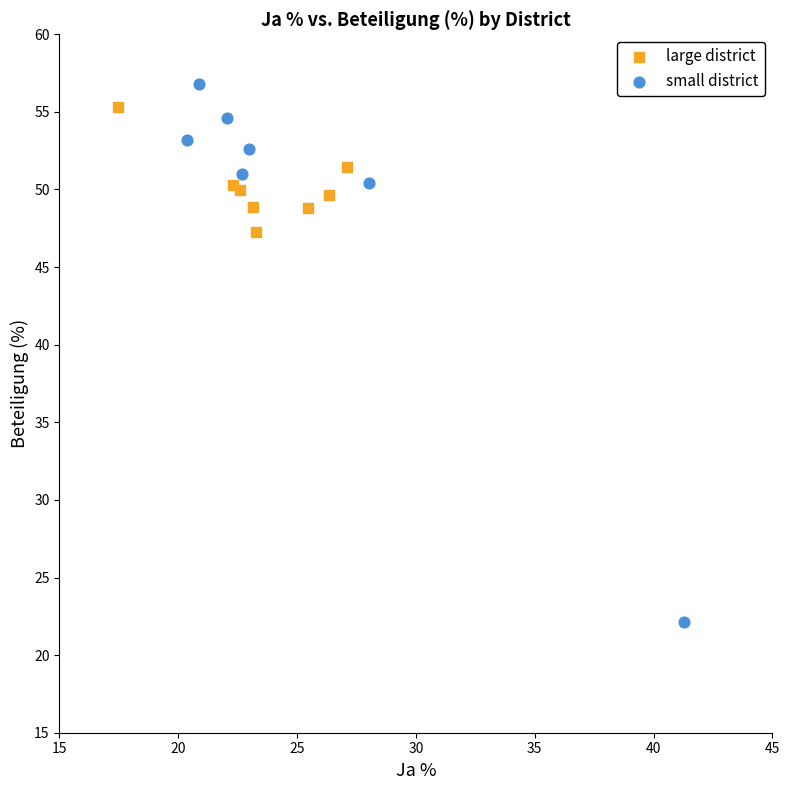

Which series contains the lowest Y value?

small district